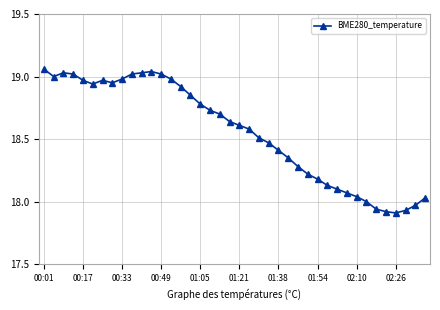

True or false: the data has more than 1 interior local peaks.

True